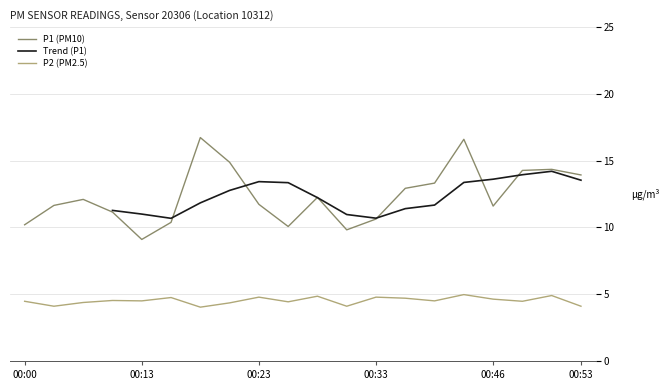

What is the minimum value for P2?

4.0